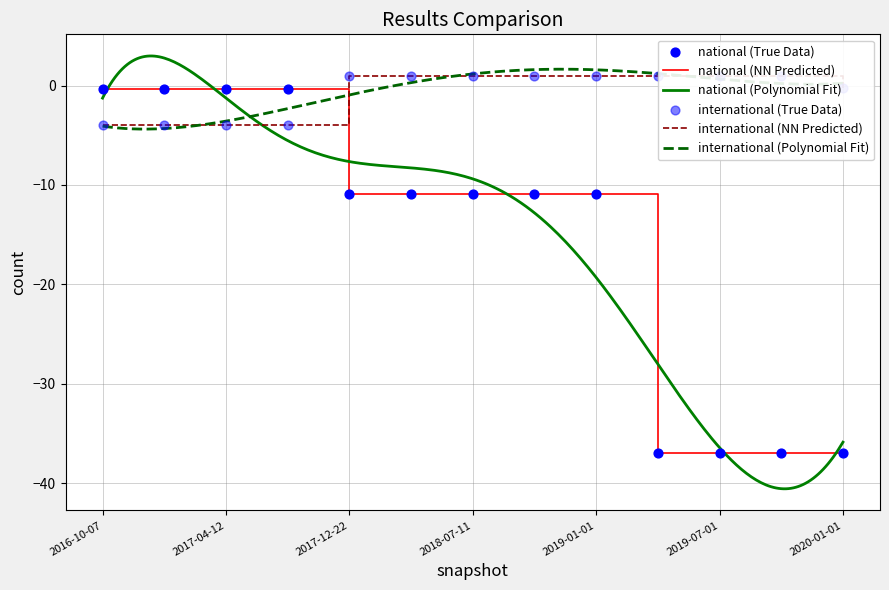

Is the value of international at 2019-01-01 greater than the value of national at 2018-07-11?

Yes